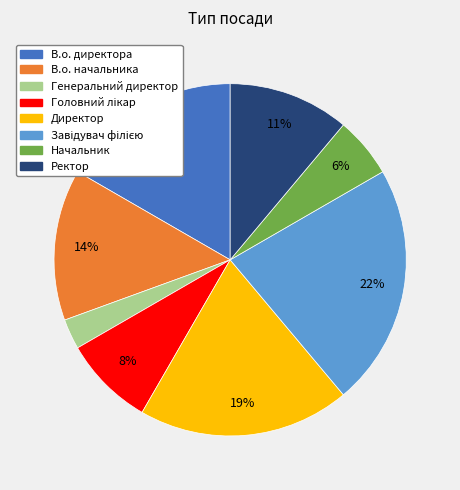

Which slice is the smallest?

Генеральний директор